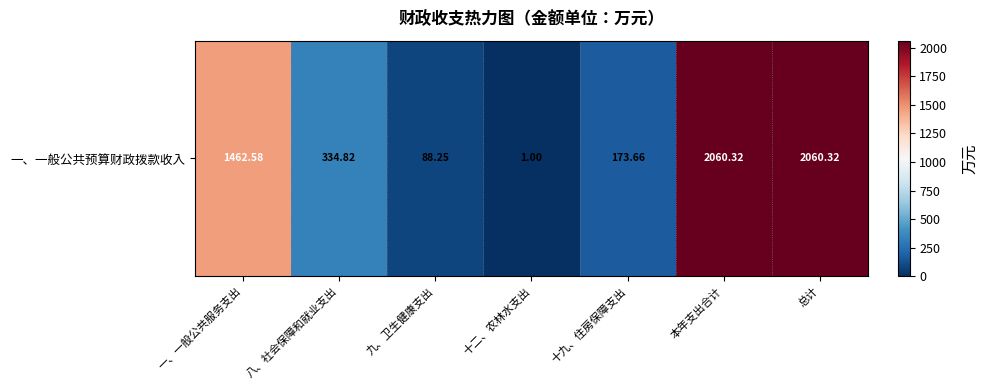

Reading left to right, transcribe all the data shown in this chart.

一、一般公共服务支出=1462.6	八、社会保障和就业支出=334.8	九、卫生健康支出=88.2	十二、农林水支出=1.0	十九、住房保障支出=173.7	本年支出合计=2060.3	总计=2060.3